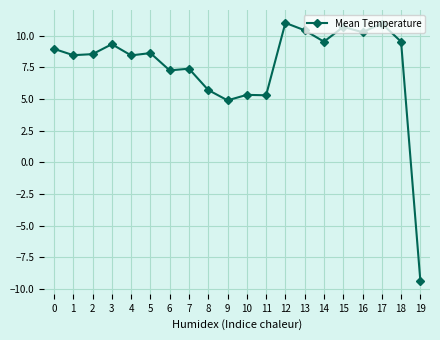

What is the value of the 3rd point from the left?

8.5